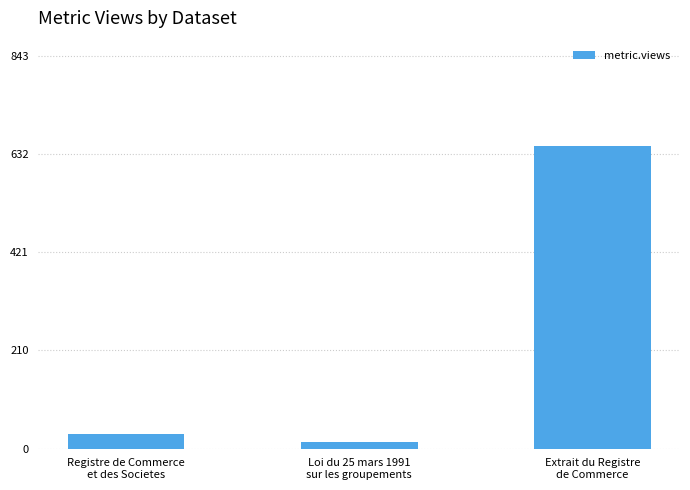

What is the label of the 3rd bar from the right?

Registre de Commerce
et des Societes